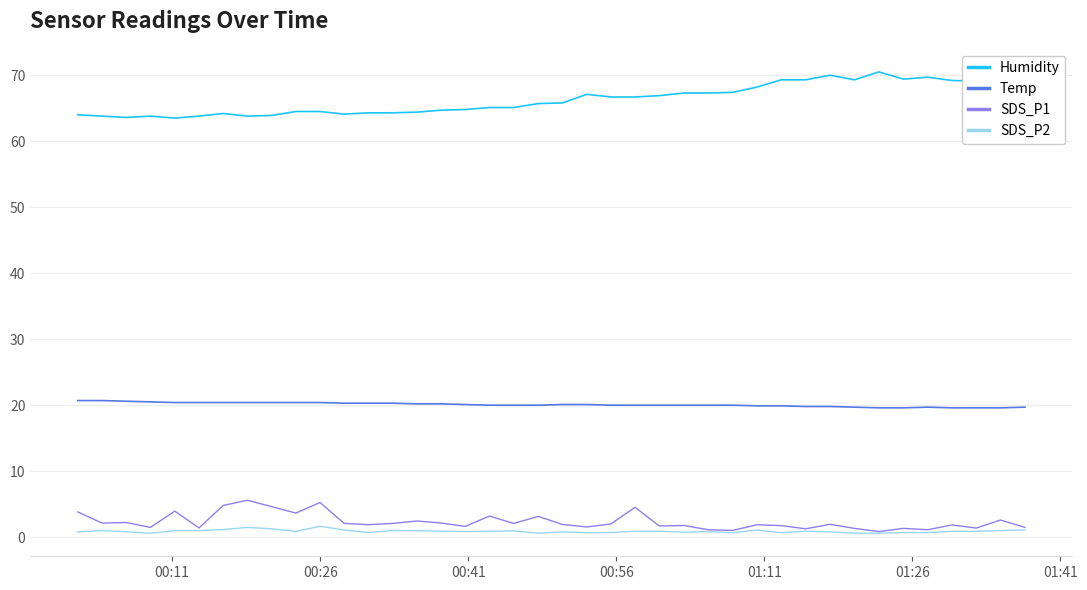

Rank the series by their maximum value, from highest to lowest.

Humidity, Temp, SDS_P1, SDS_P2